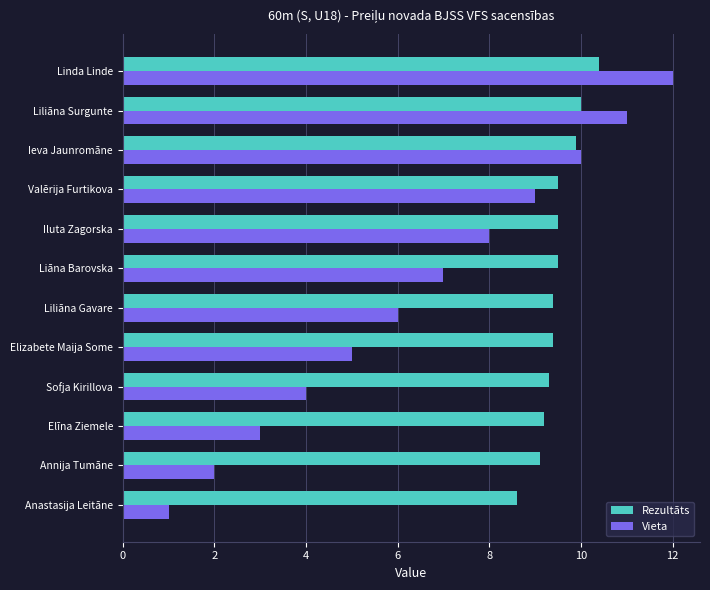

Is it true that Rezultāts equals 9.2 at Elīna Ziemele?

True